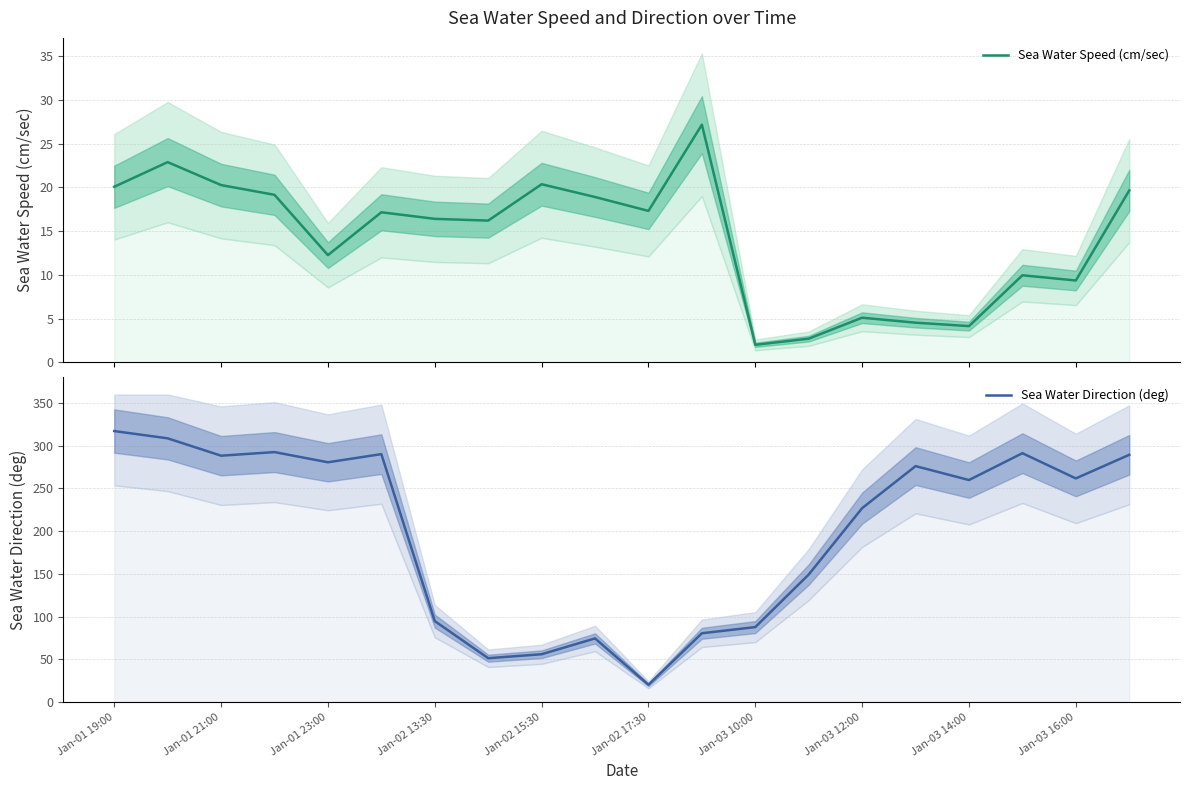

True or false: Sea Water Direction (deg) and Sea Water Speed (cm/sec) intersect in this chart.

False